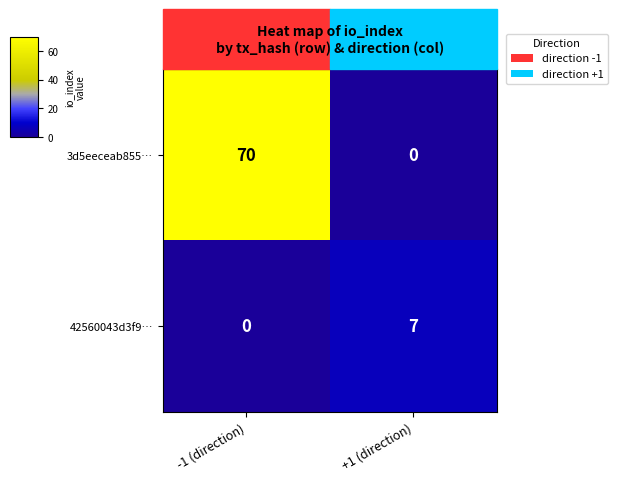

Which label corresponds to the largest value in the chart?

-1 (direction)